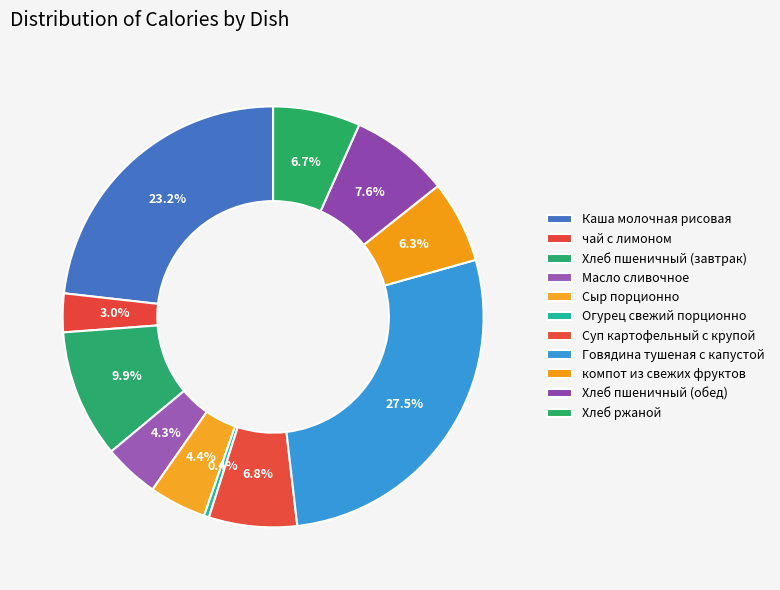

Do Хлеб пшеничный (завтрак) and чай с лимоном together represent more than half of the pie?

No